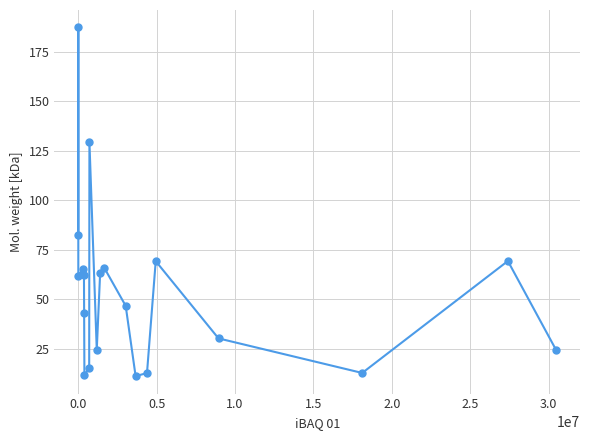

How many points are lower than both their immediate neighbors (excluding endpoints)?

5